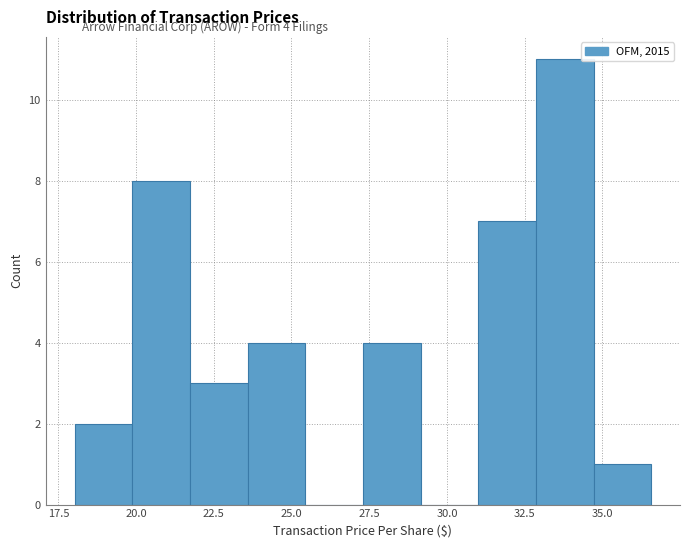

Read against the x-axis, roughly where is the centre of the tallest bar?

34.0